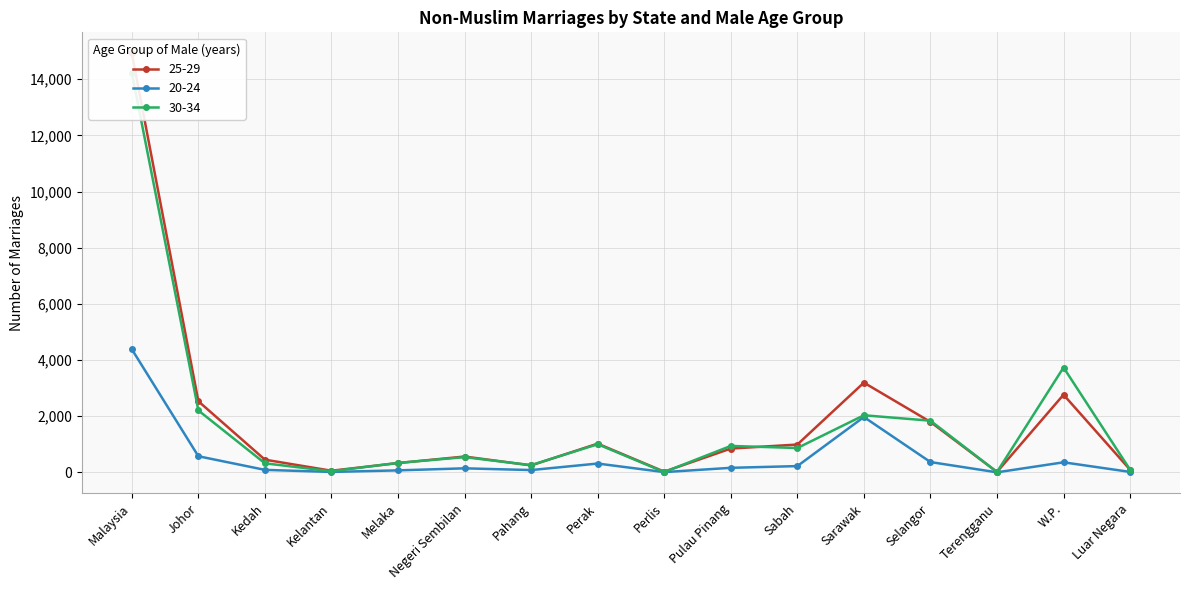

What is the value of the 30-34 point at the 13th from the left?

1839